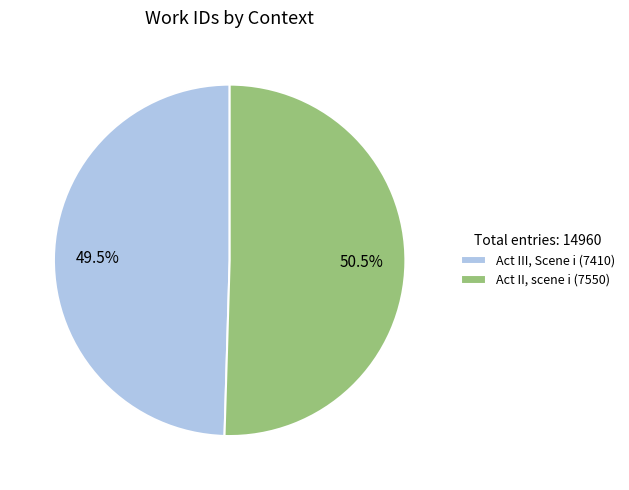

Approximately how many times larger is the value at Act III, Scene i (7410) compared to Act II, scene i (7550)?

1.0